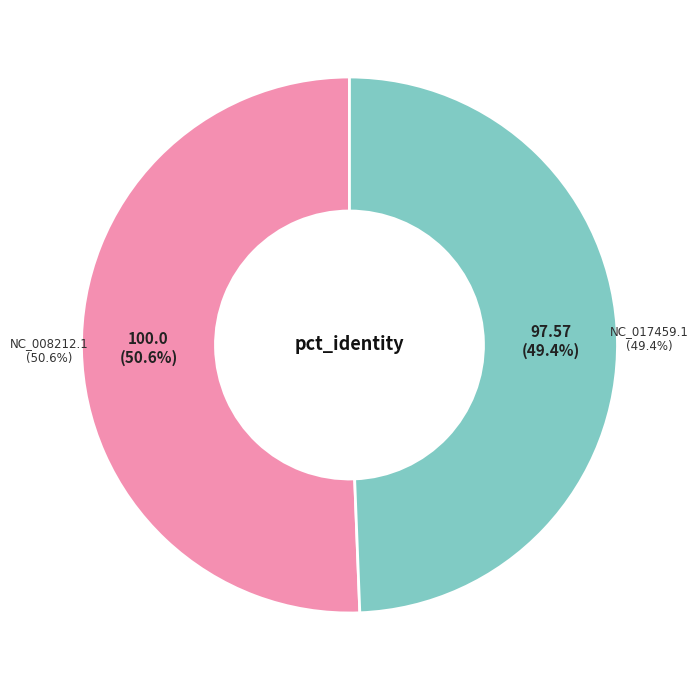

What is the largest slice in the pie chart?

NC_008212.1